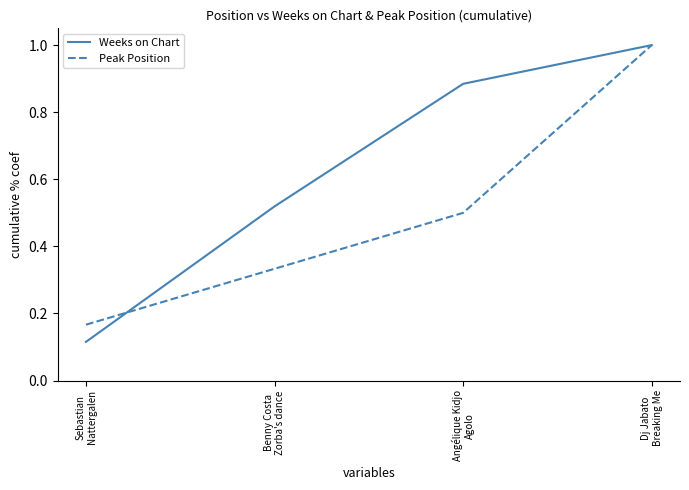

Between which two adjacent categories do Weeks on Chart and Peak Position first intersect?

Sebastian
Nattergalen and Benny Costa
Zorba's dance